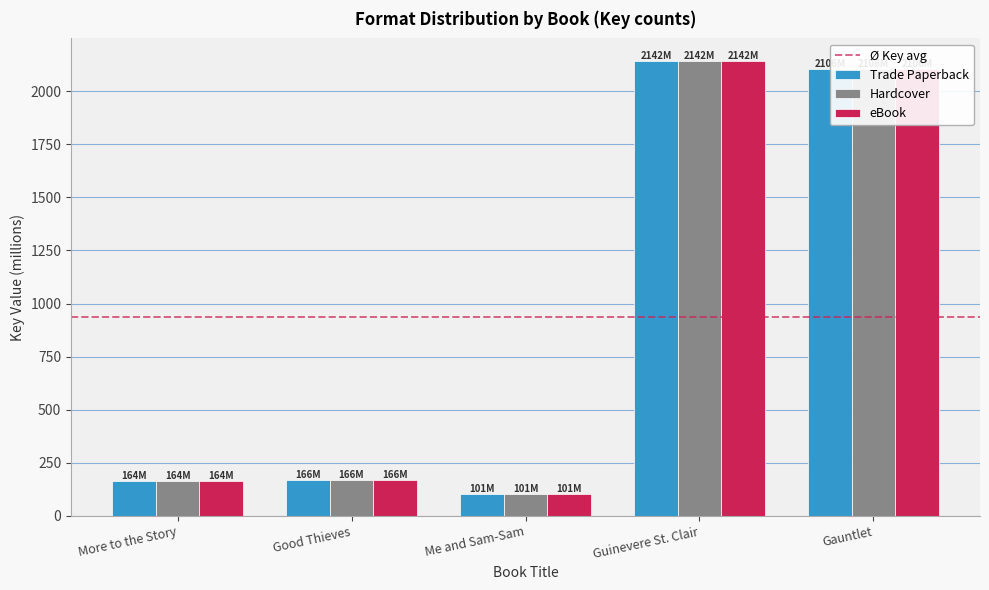

How many categories are shown in the chart?

5